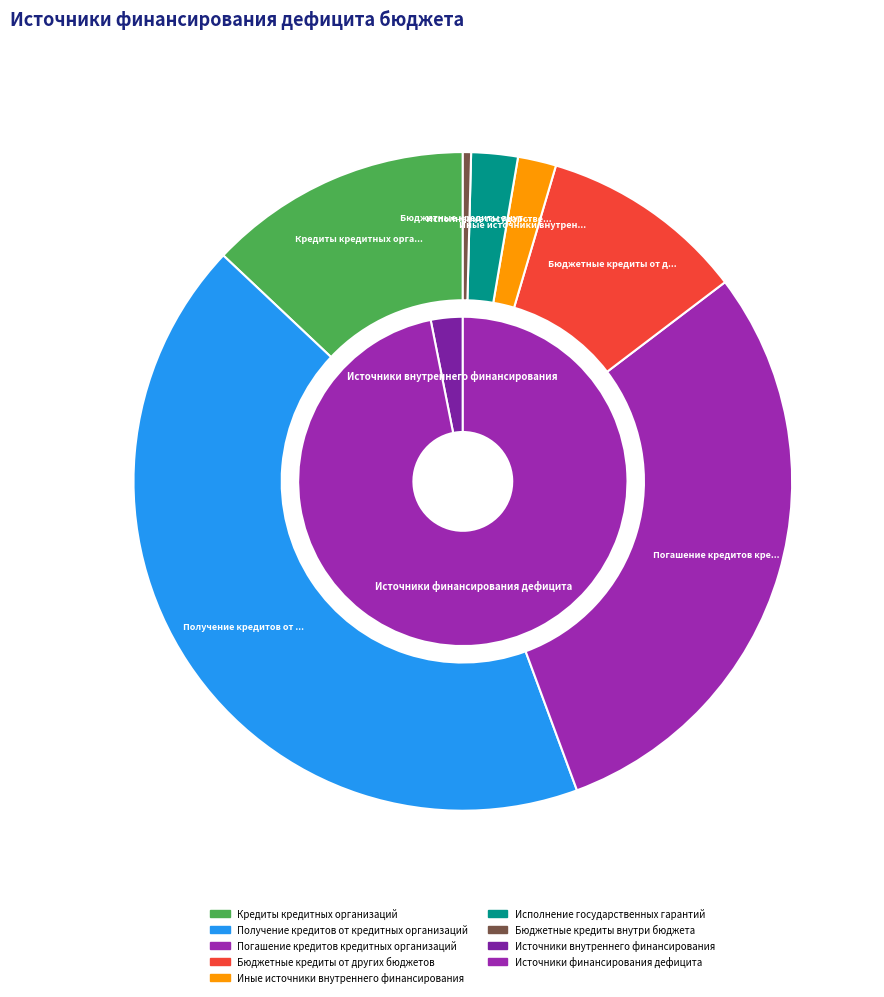

Which slice is the largest?

Получение кредитов от кредитных организаций